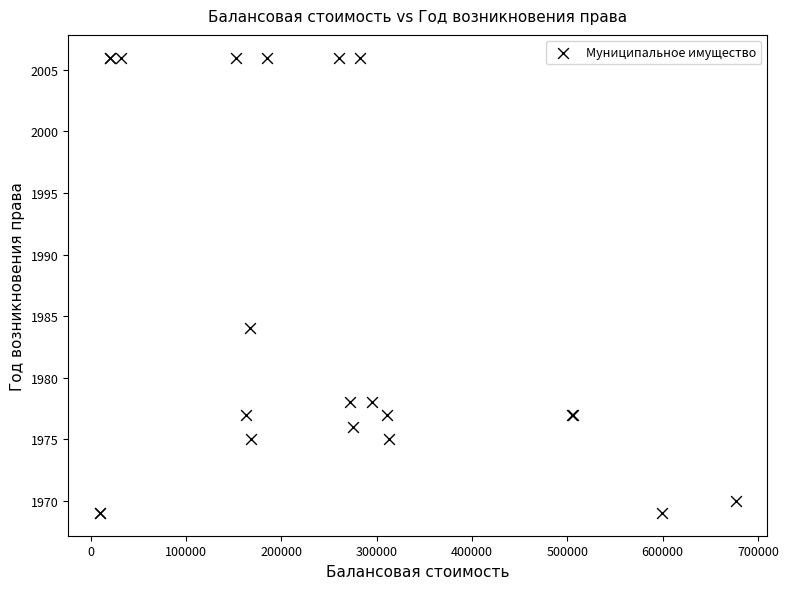

What Y value in the scatter plot is closest to 1987?

1984